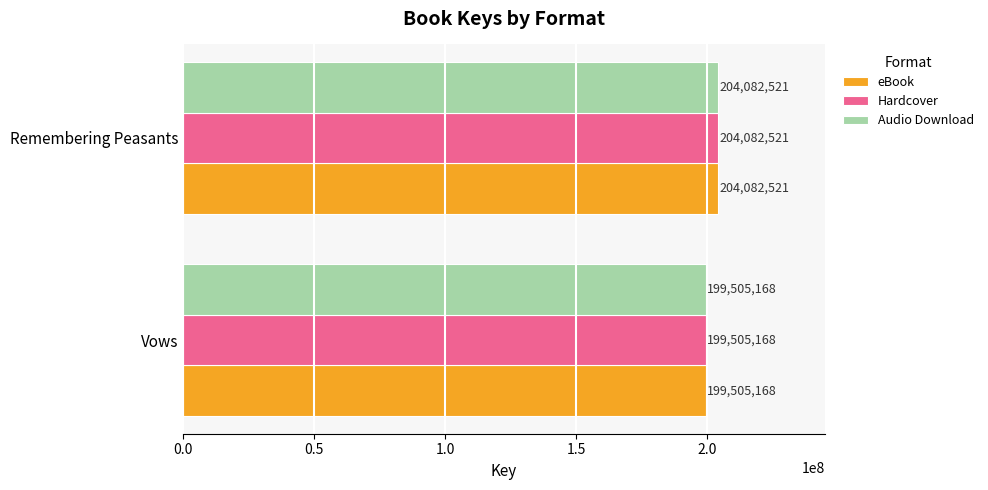

How many data points in Audio Download are less than 204082521?

1